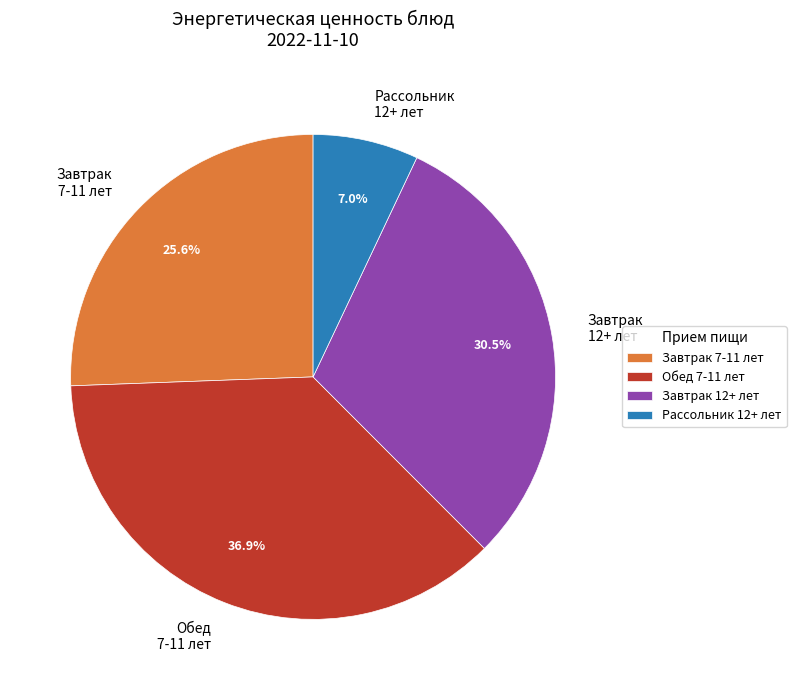

Between Рассольник 12+ лет and Обед 7-11 лет, which is larger?

Обед 7-11 лет